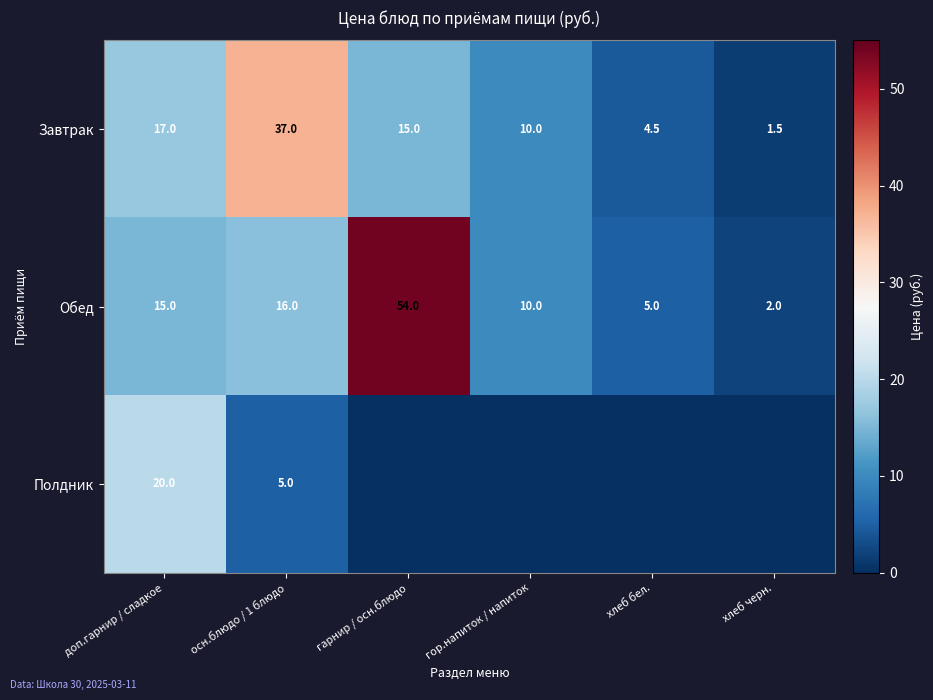

The value of Обед at хлеб бел. is 7.9. True or false?

False